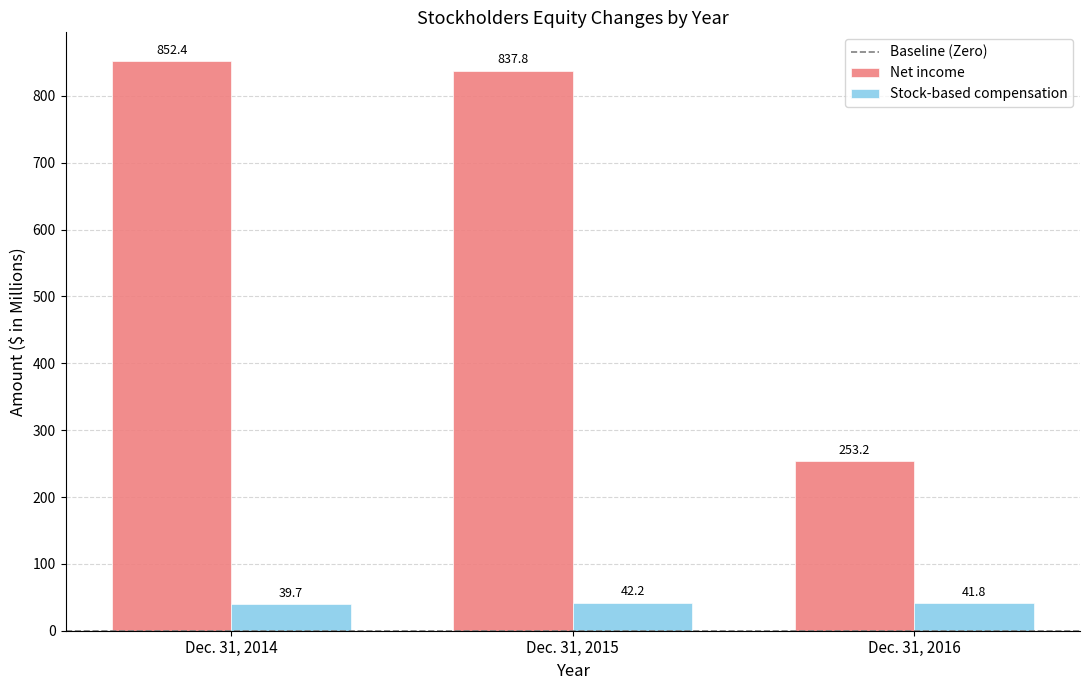

At how many categories does at least one series exceed 55?

3